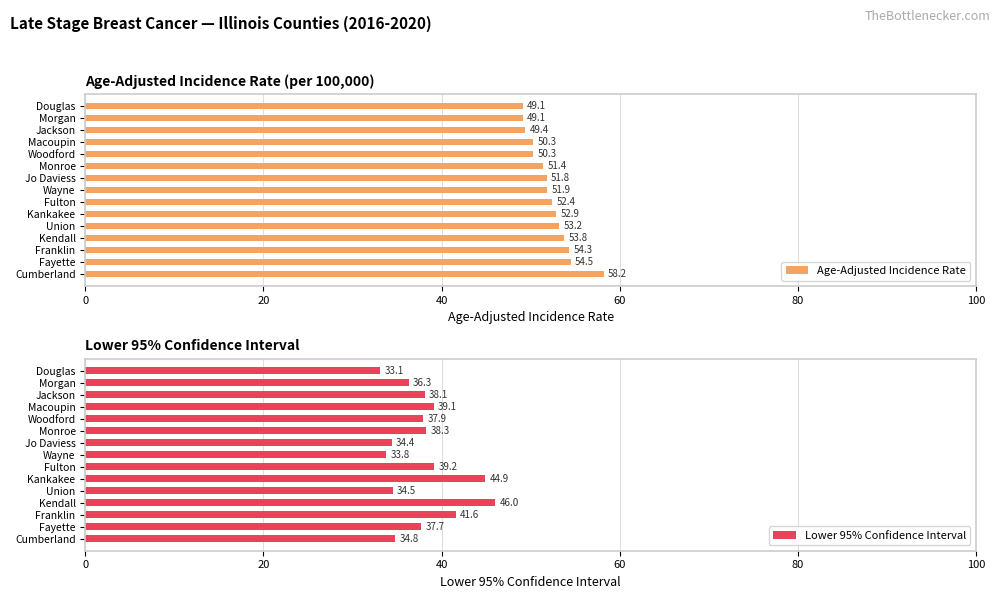

Which series has the largest total across all categories?

Age-Adjusted Incidence Rate